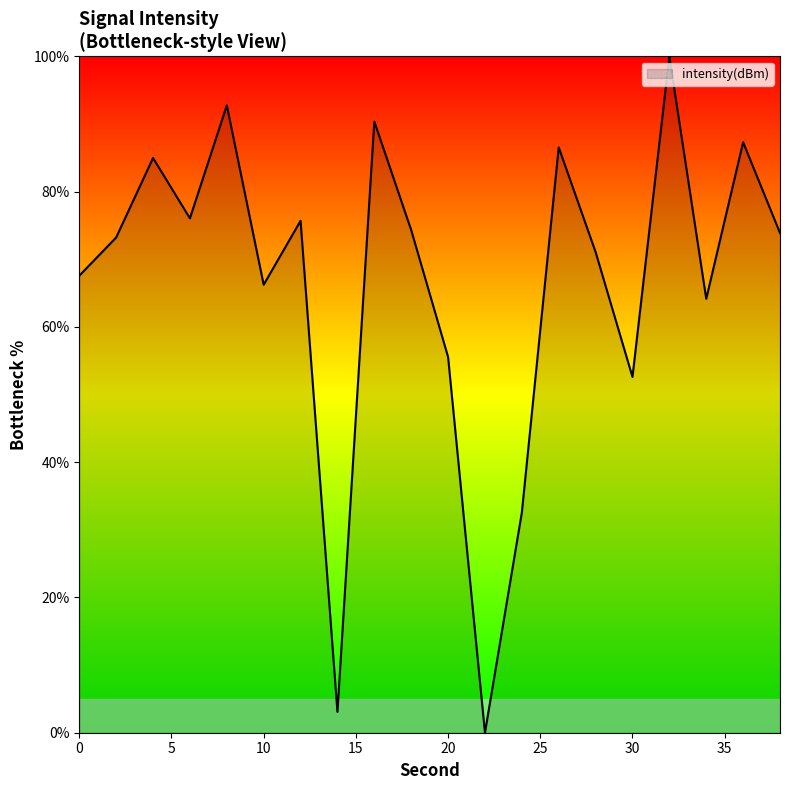

What is the greatest value displayed?

100.0